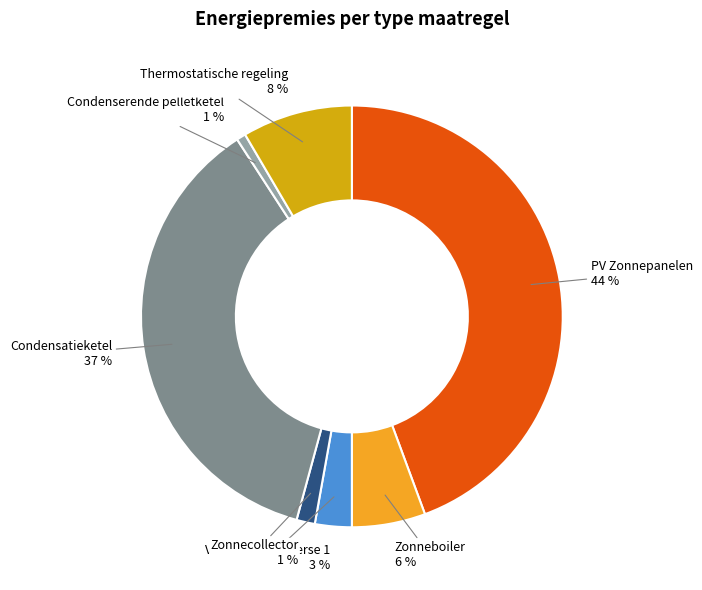

To the nearest percent, what portion does Verwarming diverse 1 represent?

3%